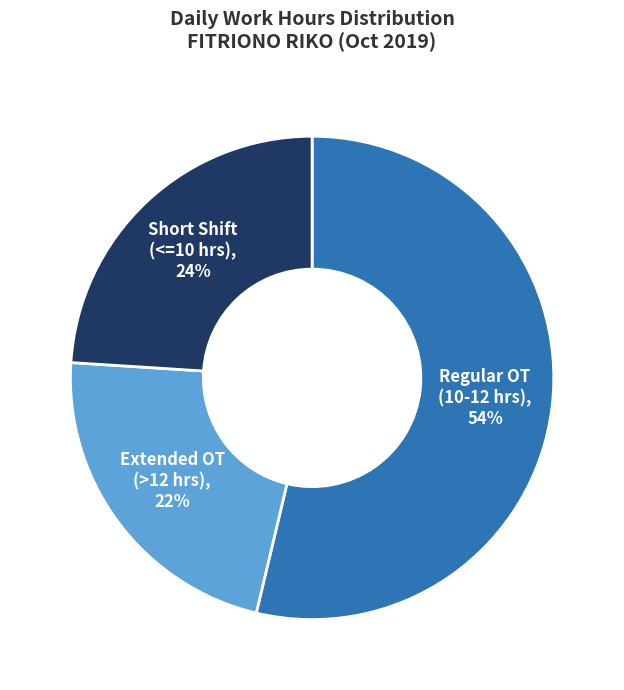

To the nearest percent, what is the average slice percentage?

33%